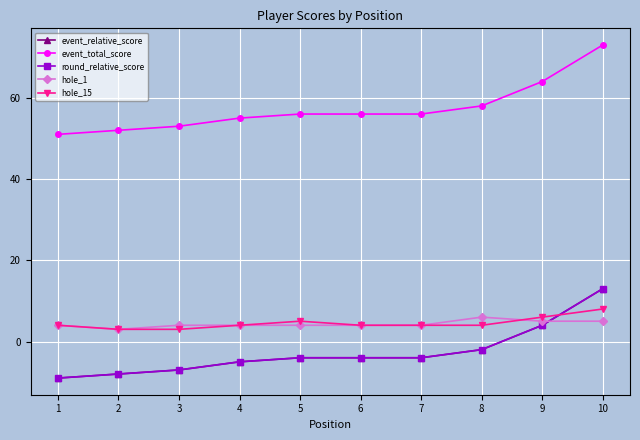

True or false: event_relative_score has more than 0 interior local peaks.

False